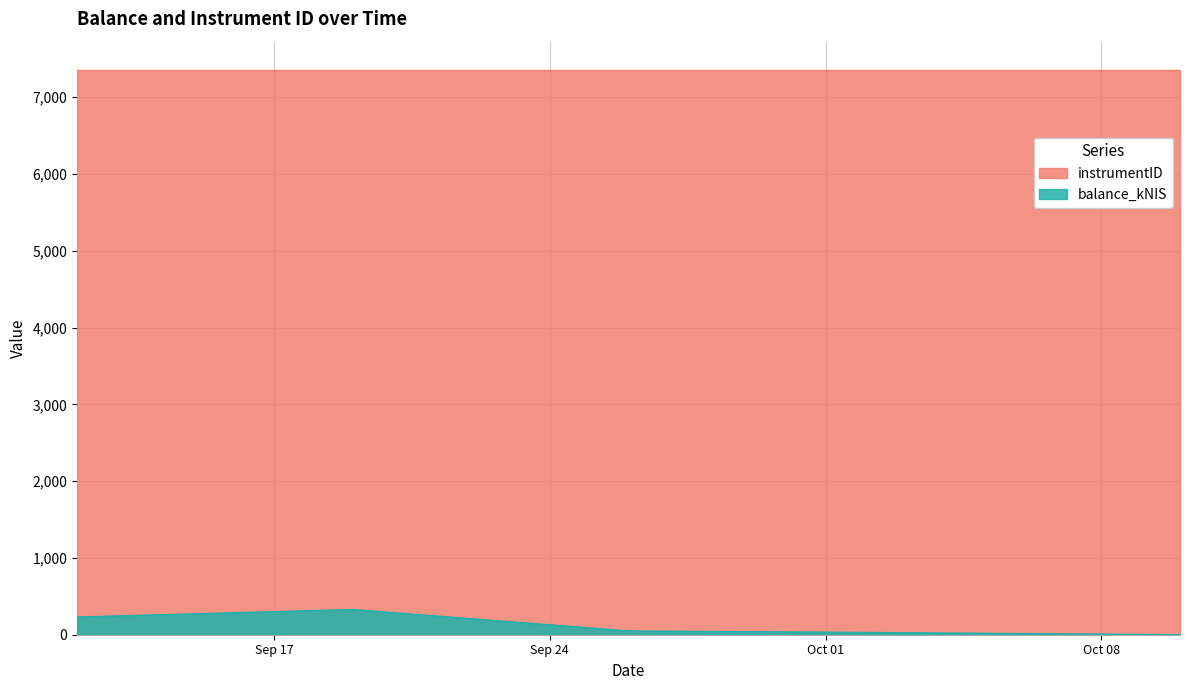

What is the maximum value shown in the chart?

7356.0